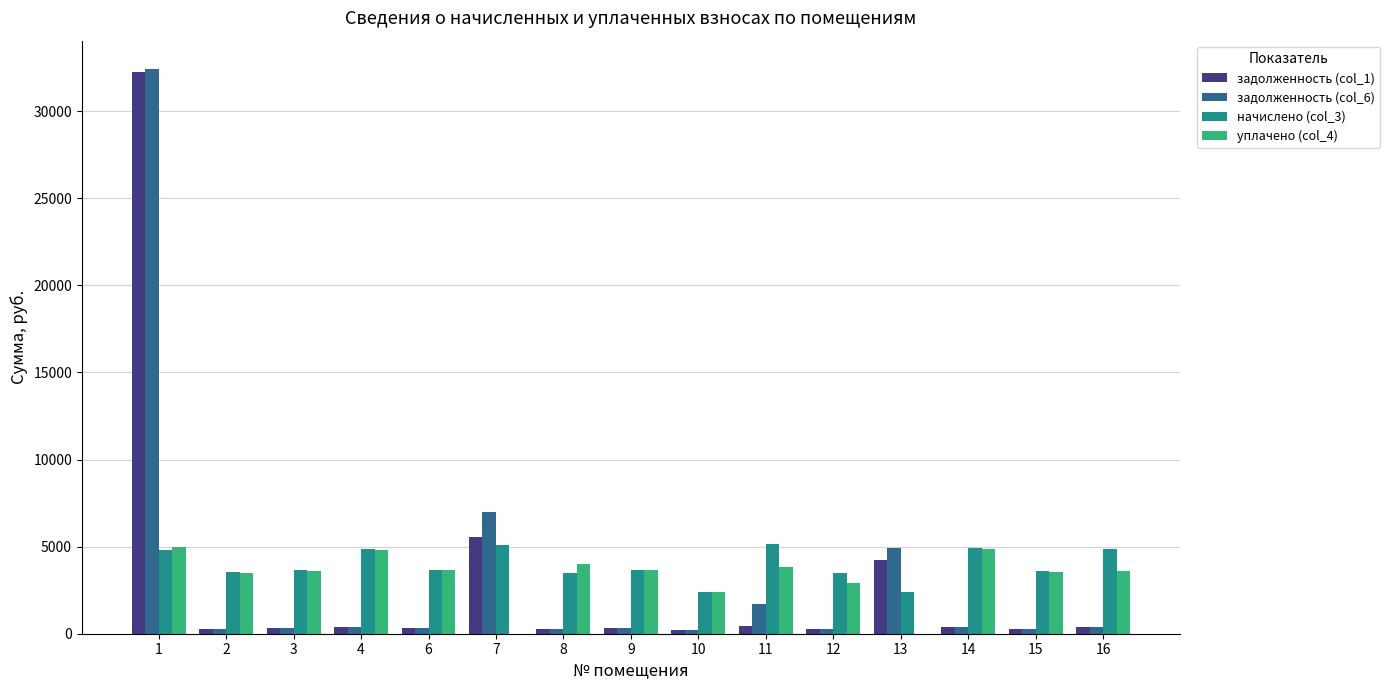

The value of задолженность (col_1) at 13 is 5609.6. True or false?

False